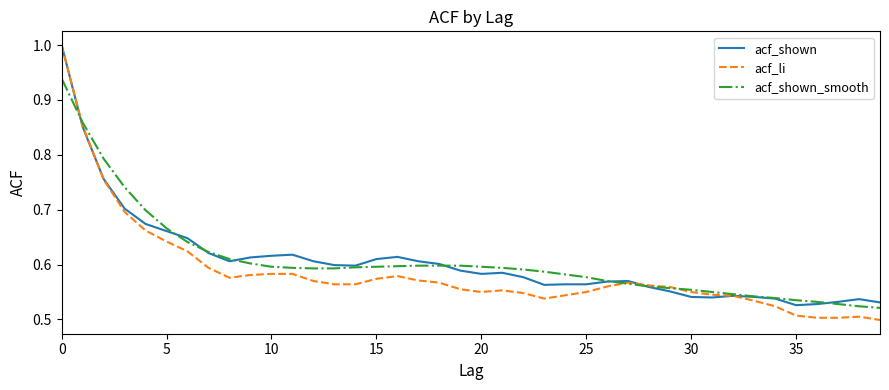

Which series has the largest range (max minus min)?

acf_li